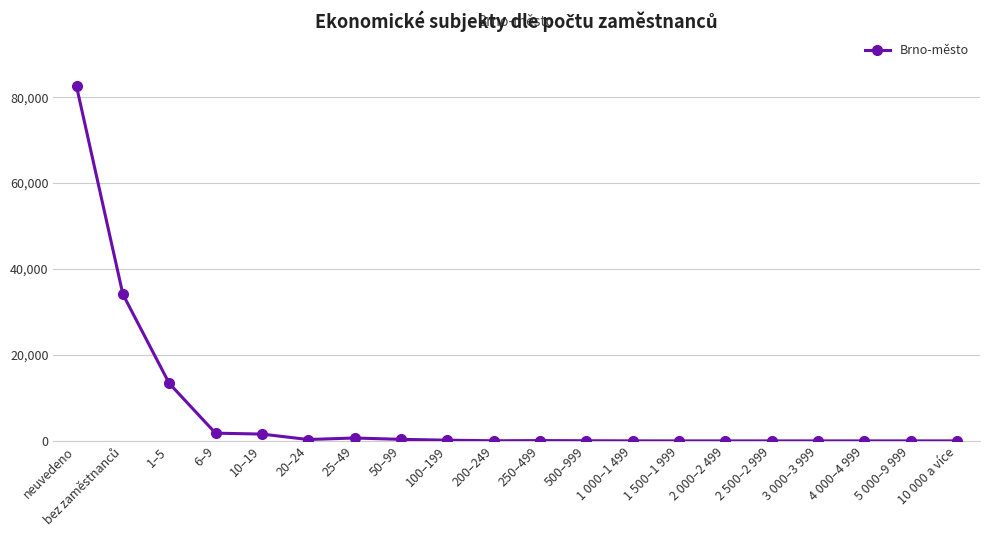

What is the difference between the values at 200–249 and 25–49?

646